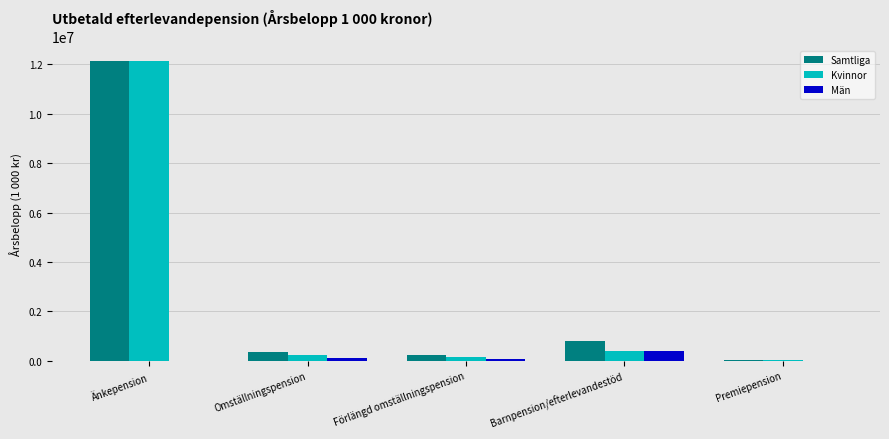

How many data points does each series have?

5